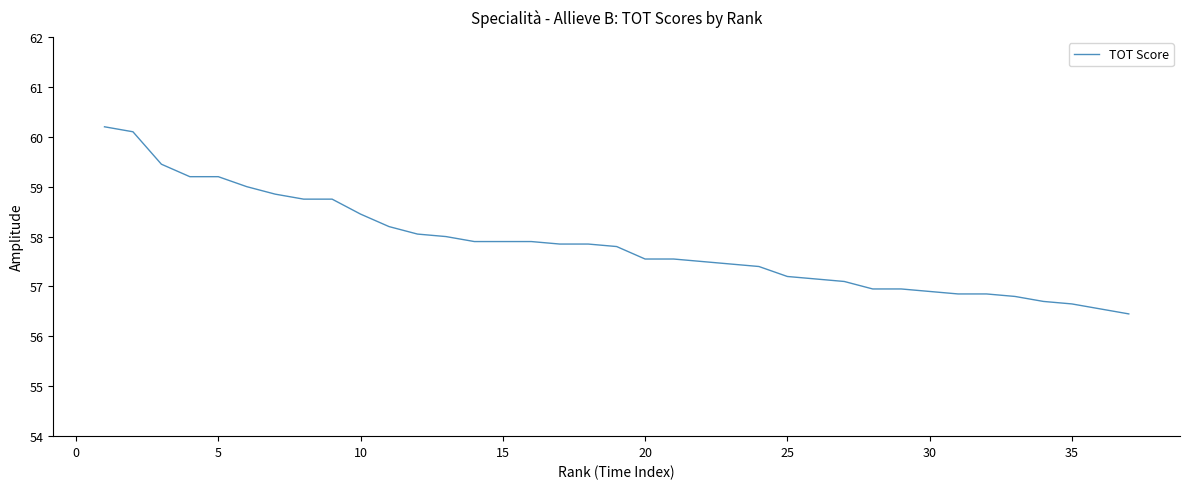

What is the smallest value displayed?

56.5